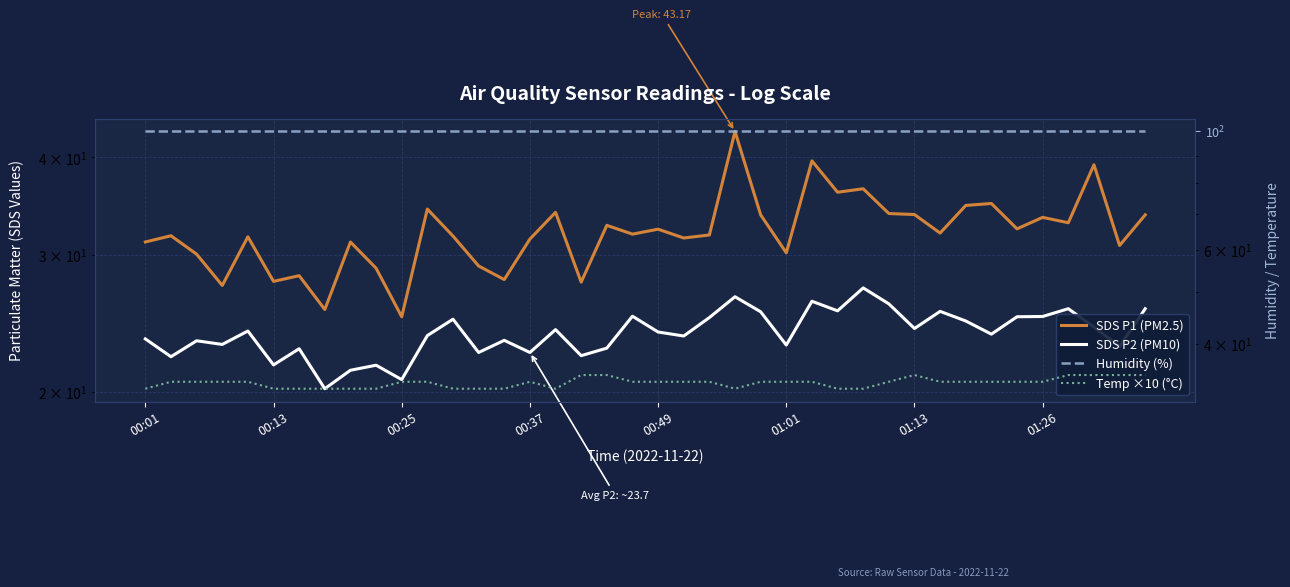

What is the value of the Humidity (%) point at the 15th from the left?

99.9